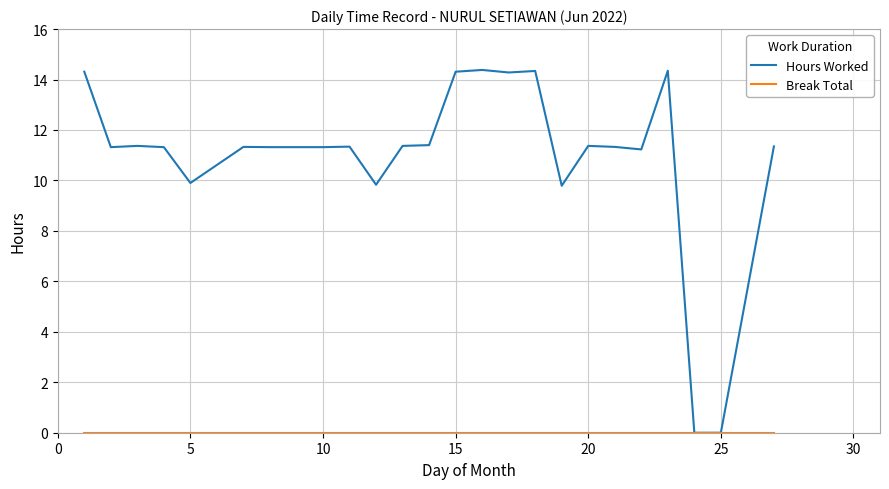

Which series has the widest spread of values?

Hours Worked